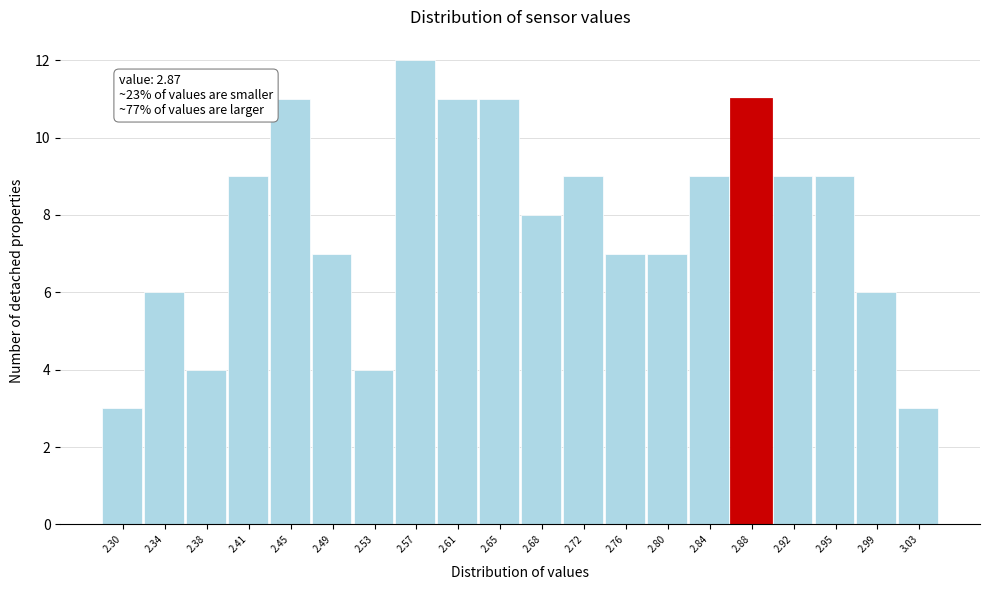

Over which range of the x-axis is the bar tallest?

2.550 to 2.590